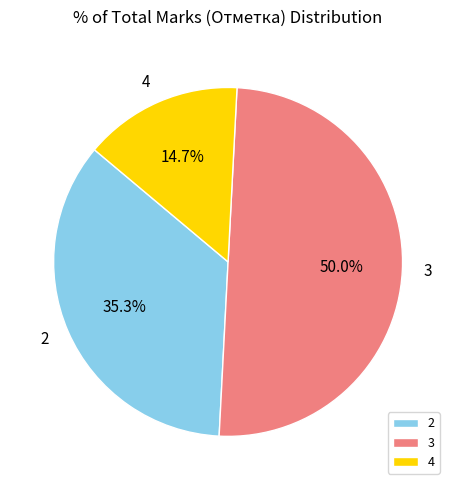

Which category has the biggest portion of the pie?

3